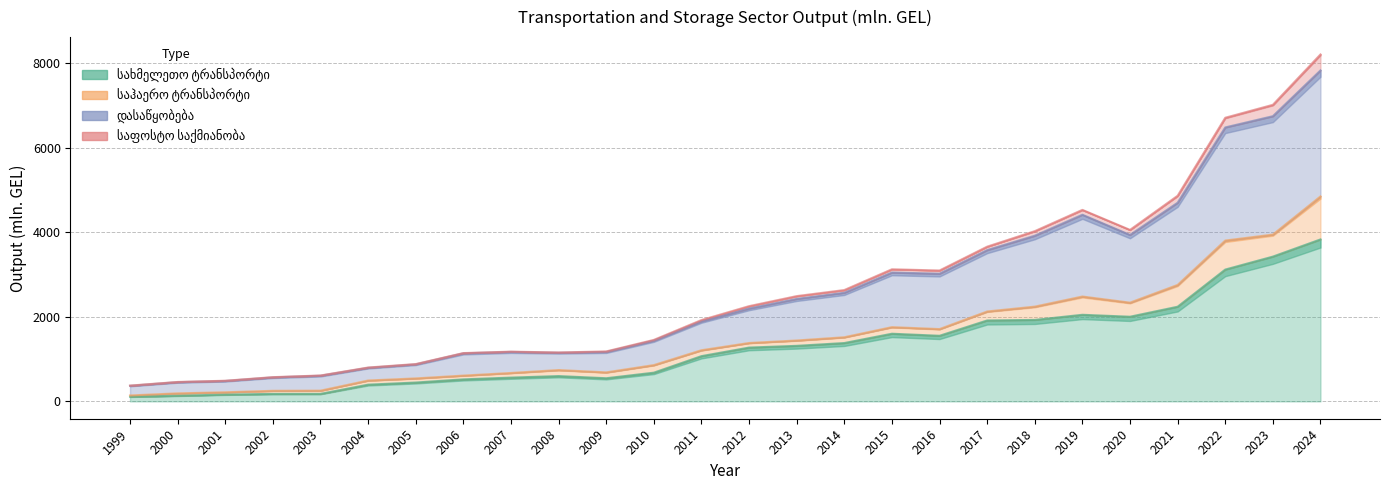

True or false: სახმელეთო ტრანსპორტი has a value of 311.5 at 2002.

False